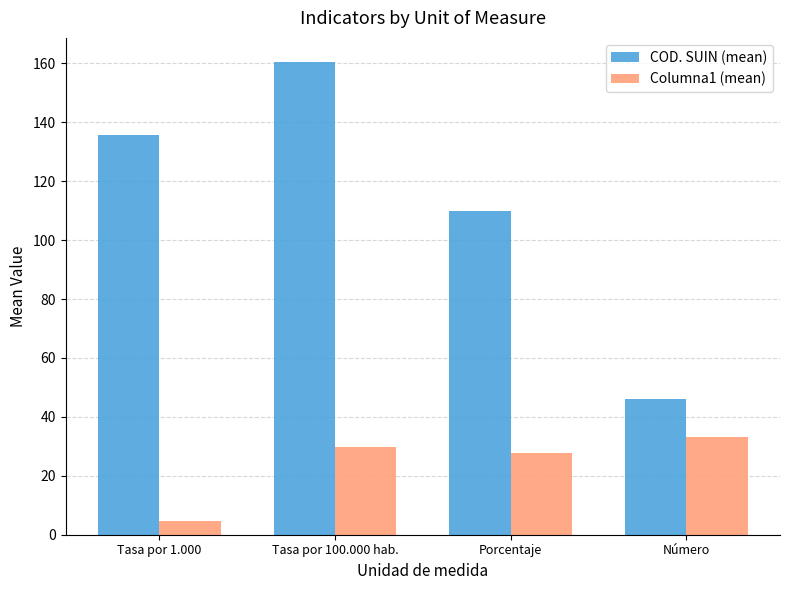

What is the spread (max minus min) of values at Número?

13.0